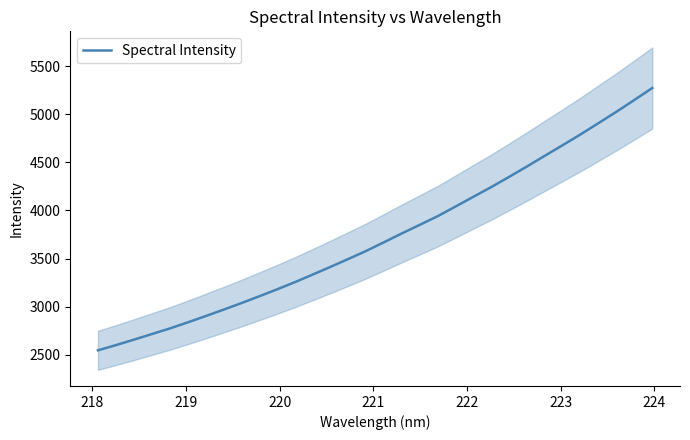

What is the maximum value for Spectral Intensity?

5275.1